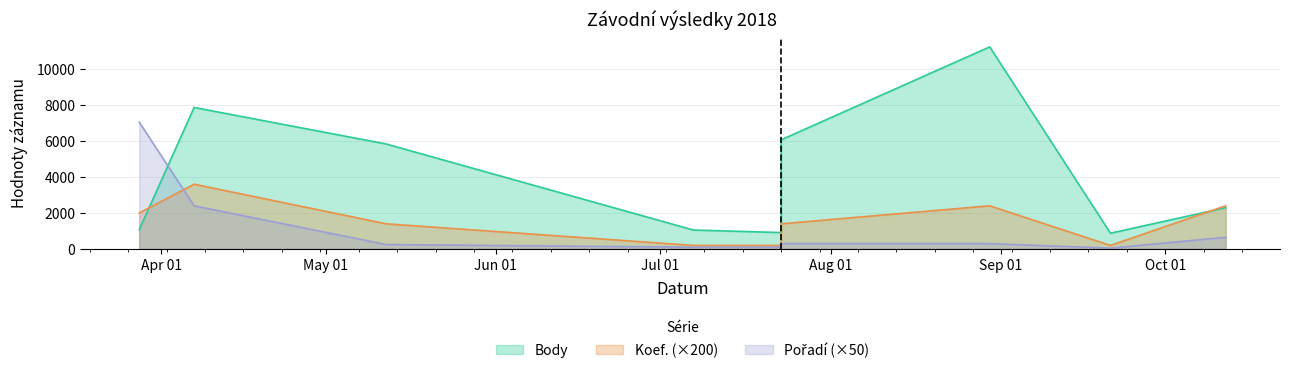

In Koef., how many points are higher than both neighbors (excluding endpoints)?

2